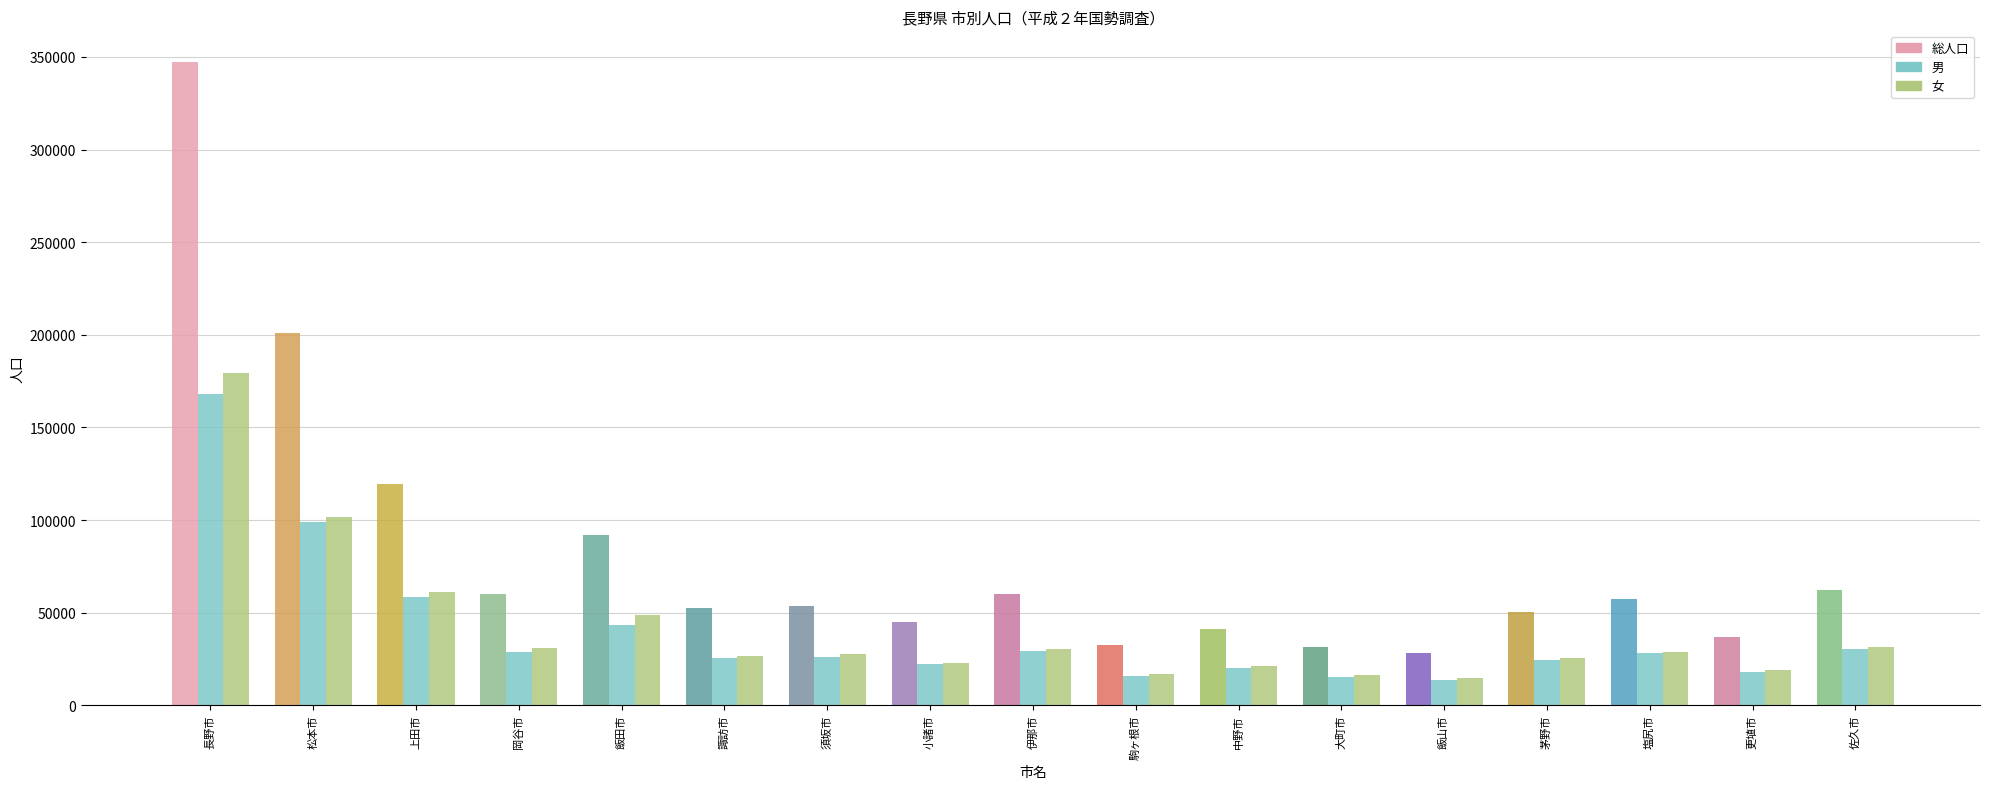

At which label is 総人口 closest to 187570?

松本市